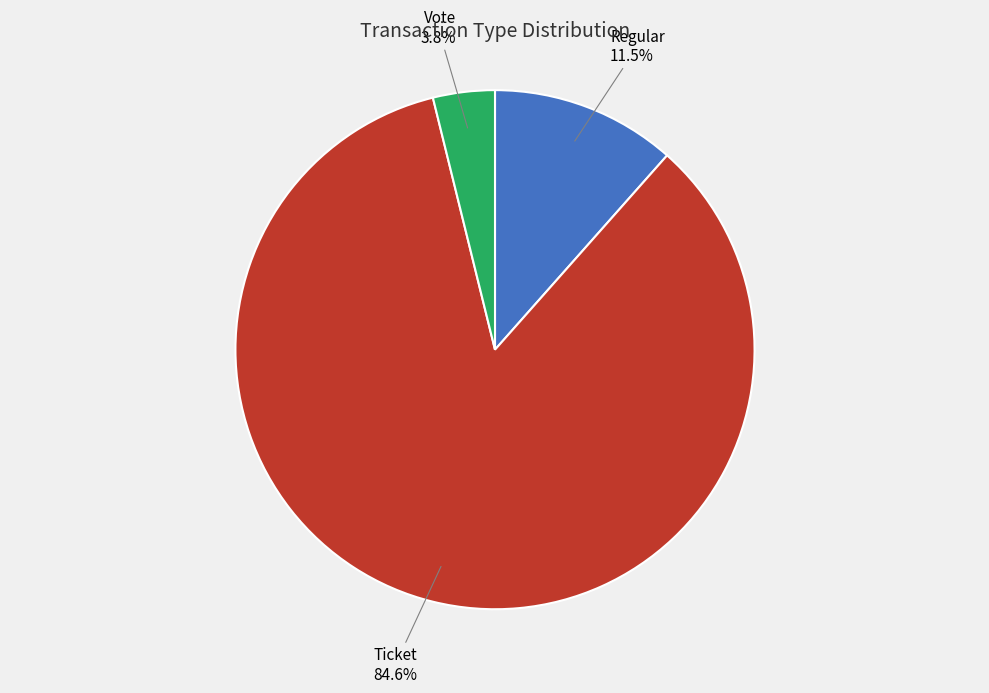

What portion of the pie excludes Vote?

96.2%